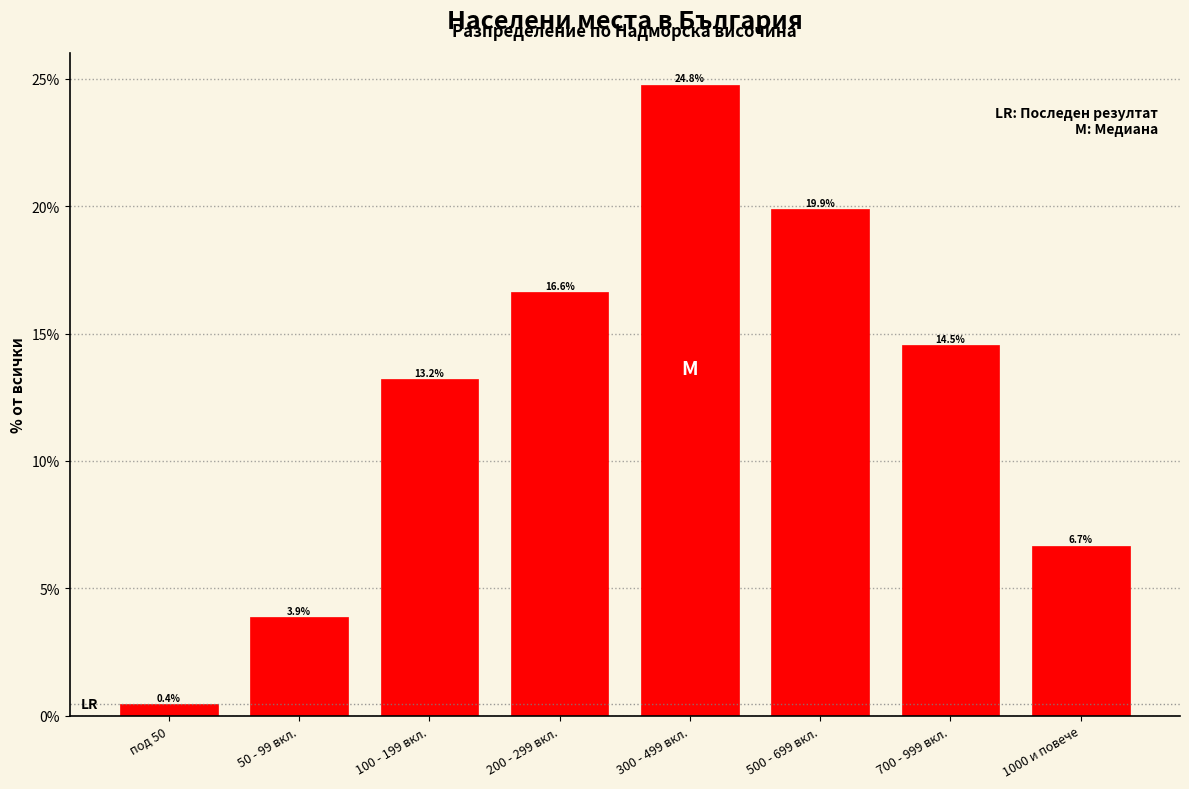

Reading left to right, what are all the values shown in this chart?

под 50=0.4	50 - 99 вкл.=3.9	100 - 199 вкл.=13.2	200 - 299 вкл.=16.6	300 - 499 вкл.=24.8	500 - 699 вкл.=19.9	700 - 999 вкл.=14.5	1000 и повече=6.7